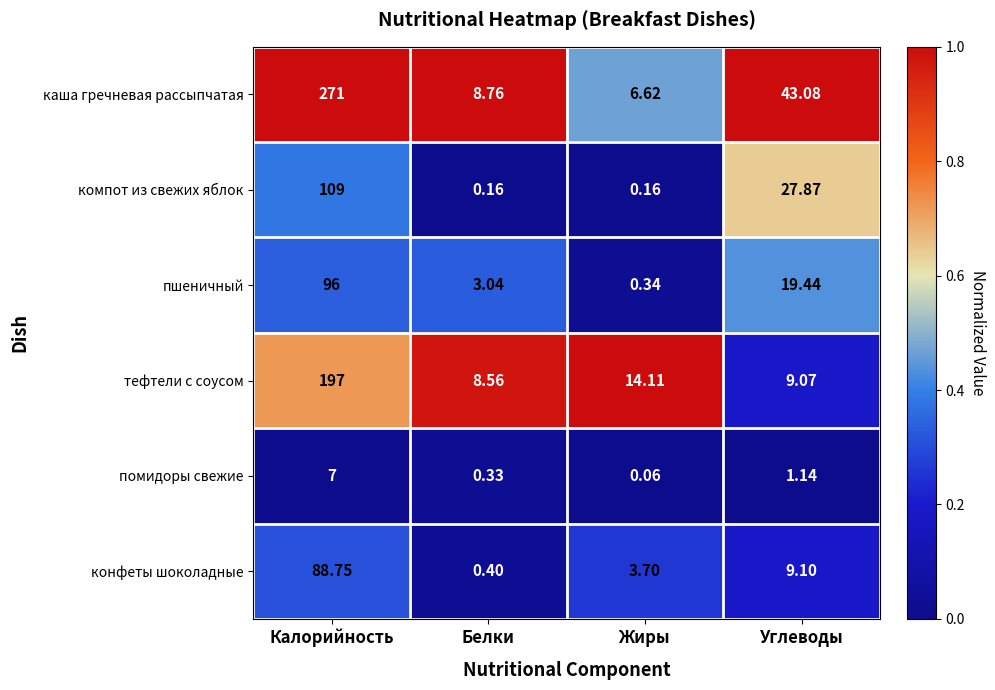

Rank the series by their maximum value, from highest to lowest.

каша гречневая рассыпчатая, тефтели с соусом, компот из свежих яблок, пшеничный, конфеты шоколадные, помидоры свежие